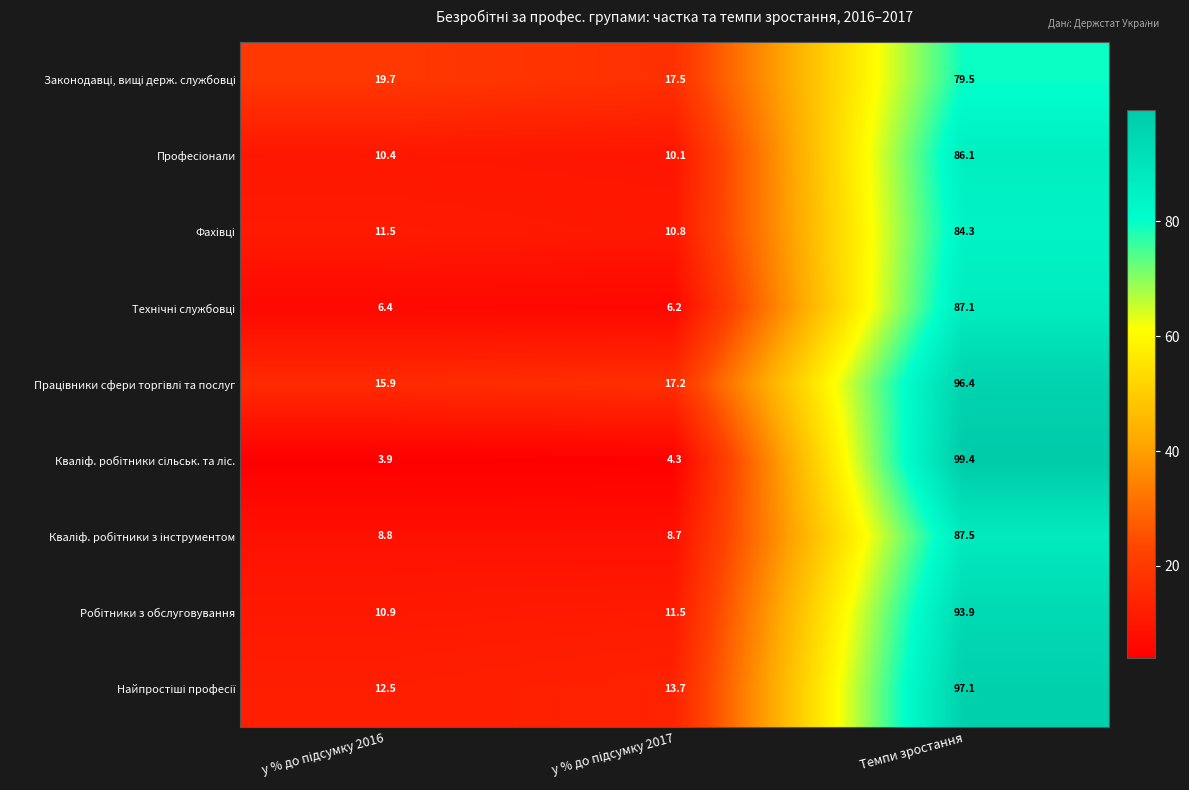

What is the greatest value displayed?

99.4